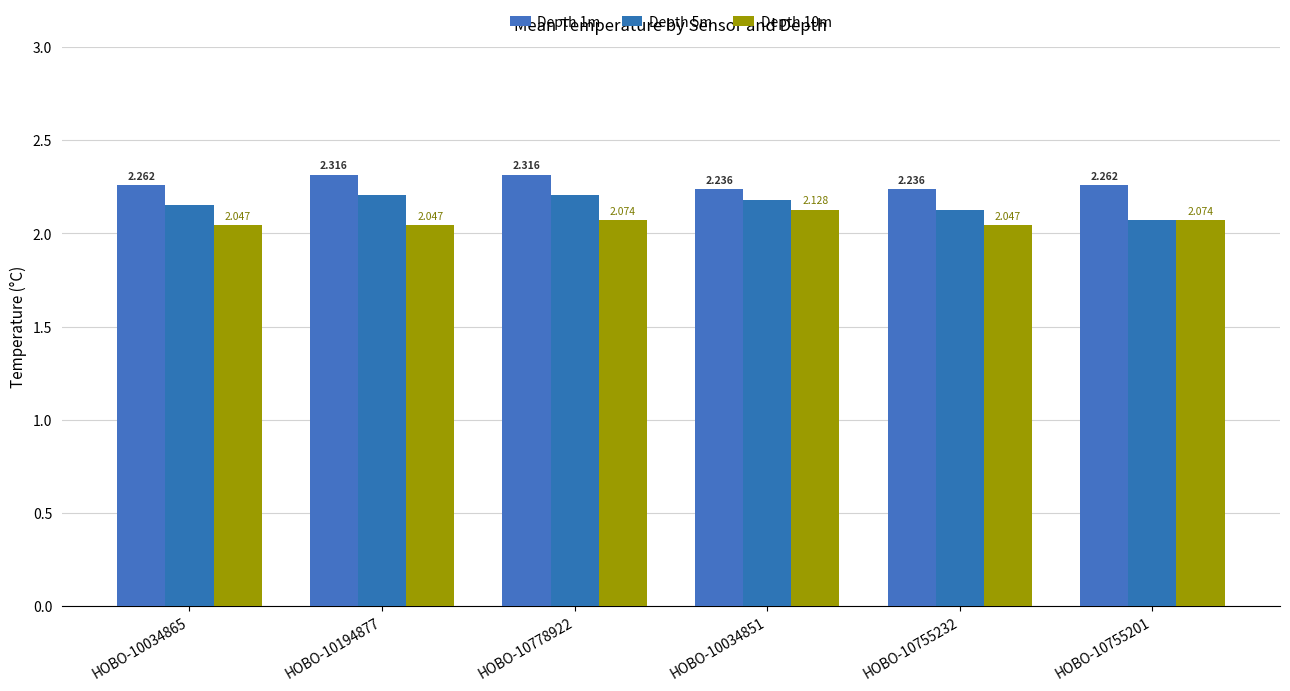

True or false: Depth 10m has a value of 3.2 at HOBO-10034851.

False